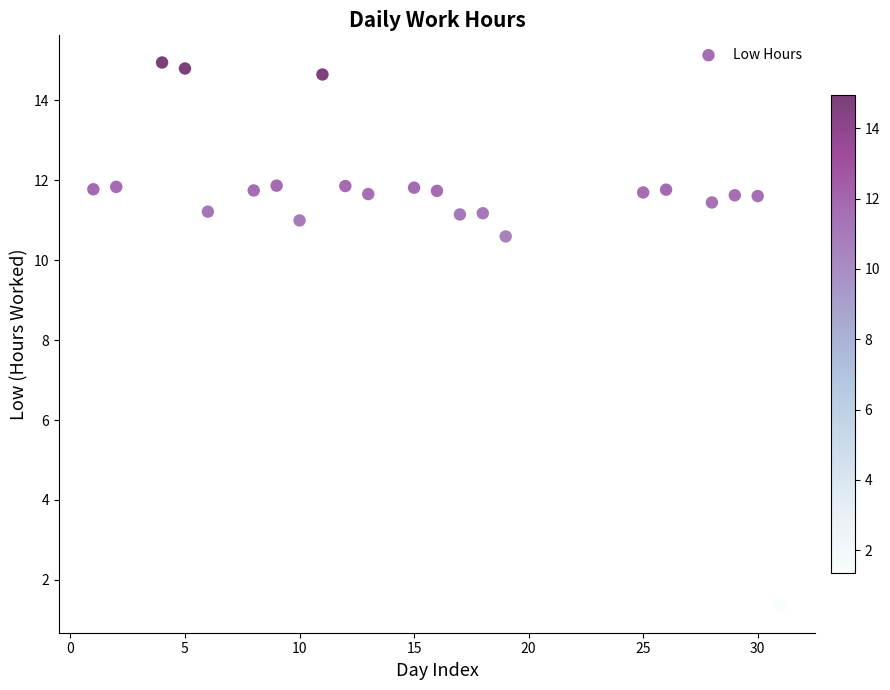

What Y value in the scatter plot is closest to 8?

10.6